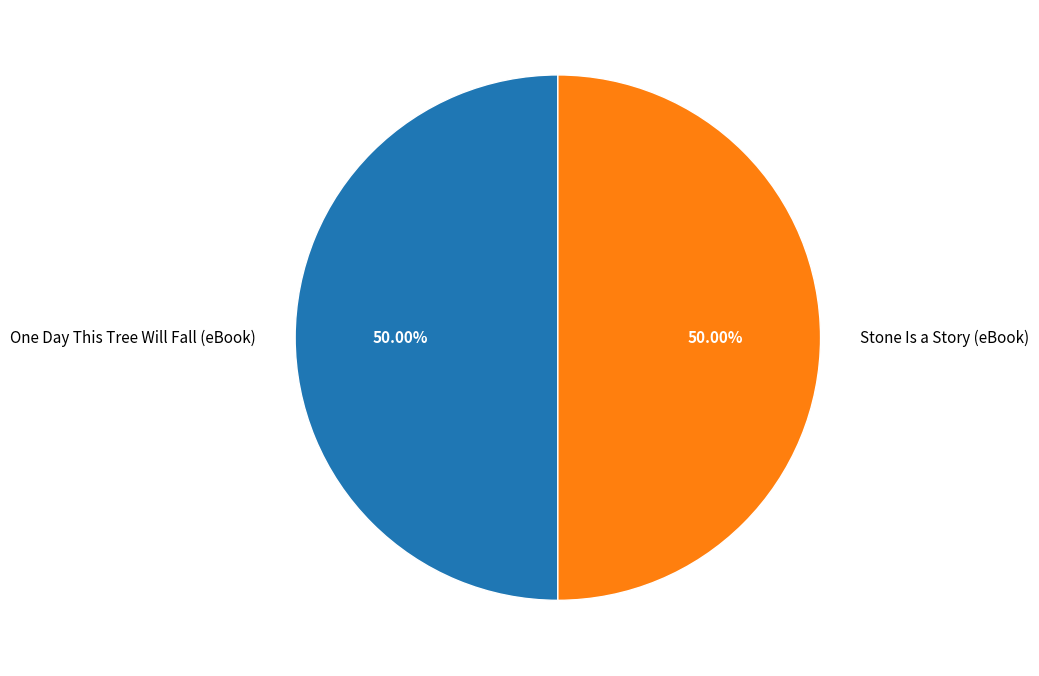

What portion of the pie excludes Stone Is a Story (eBook)?

50.0%